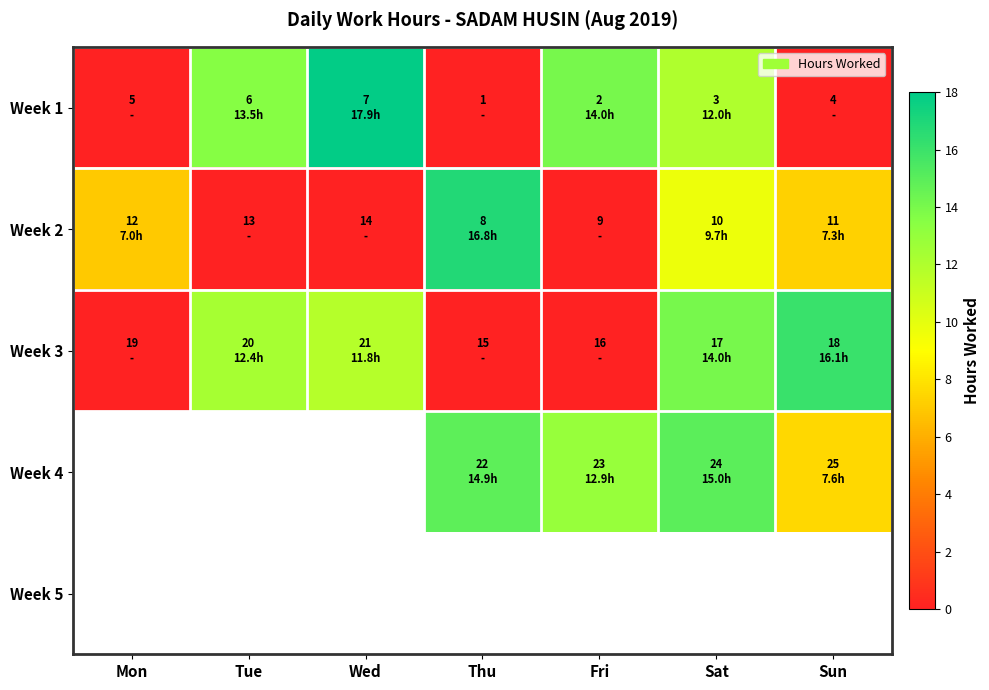

How many categories are shown in the chart?

7